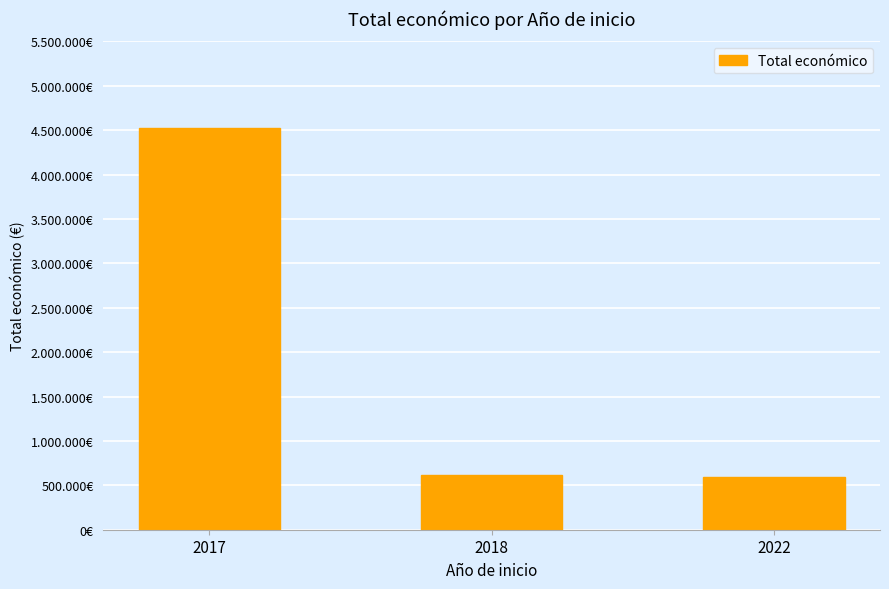

Does the chart contain any negative values?

No